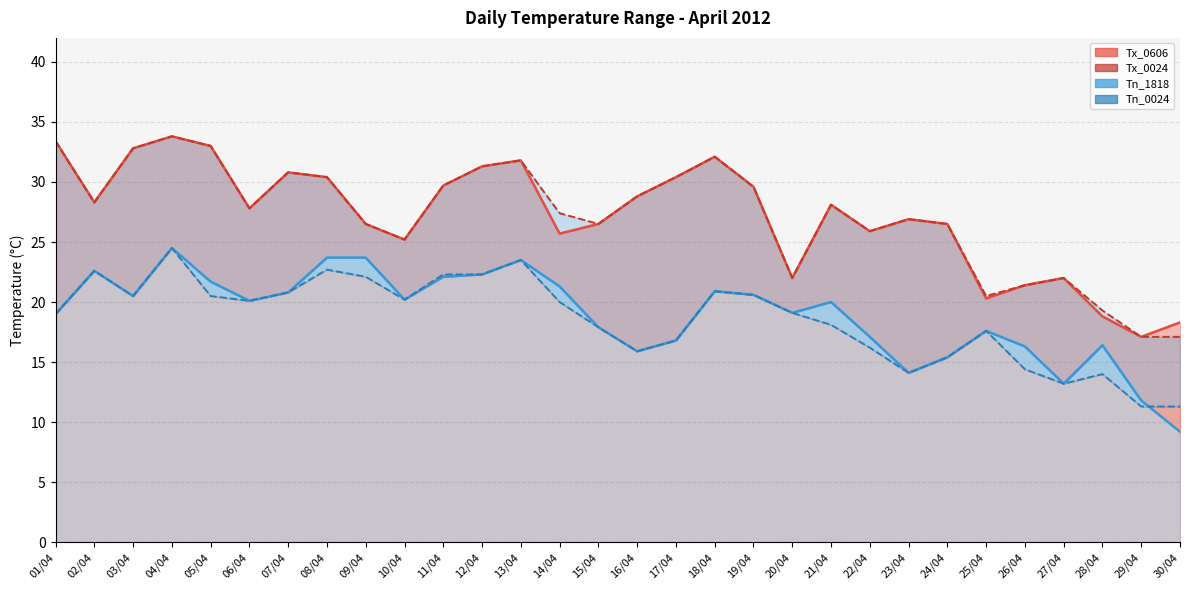

What is the label of the 11th point from the right?

20/04